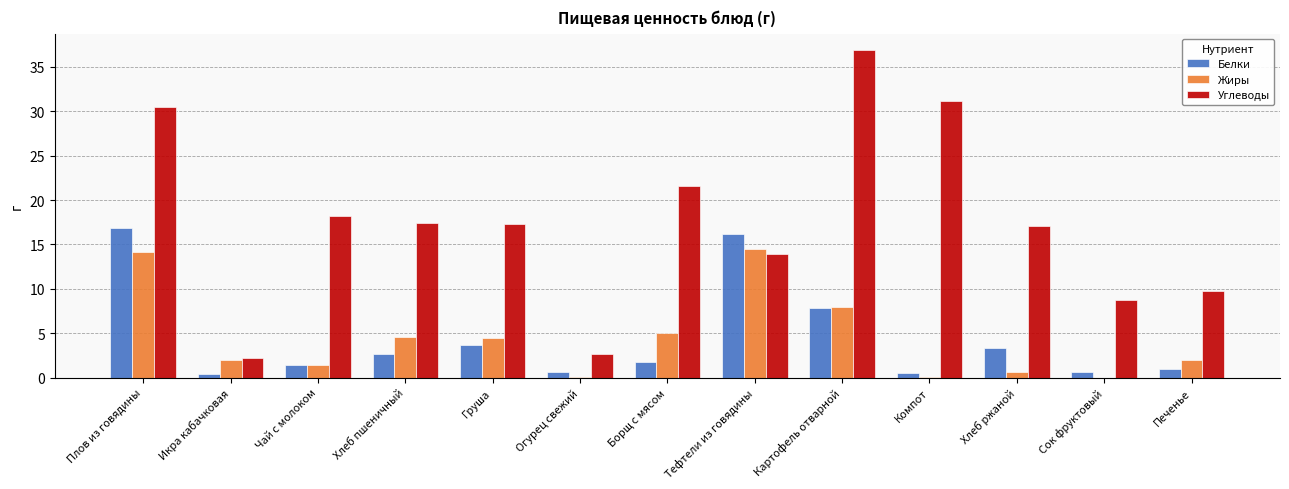

Between Хлеб ржаной and Печенье, which series saw the biggest shift?

Углеводы